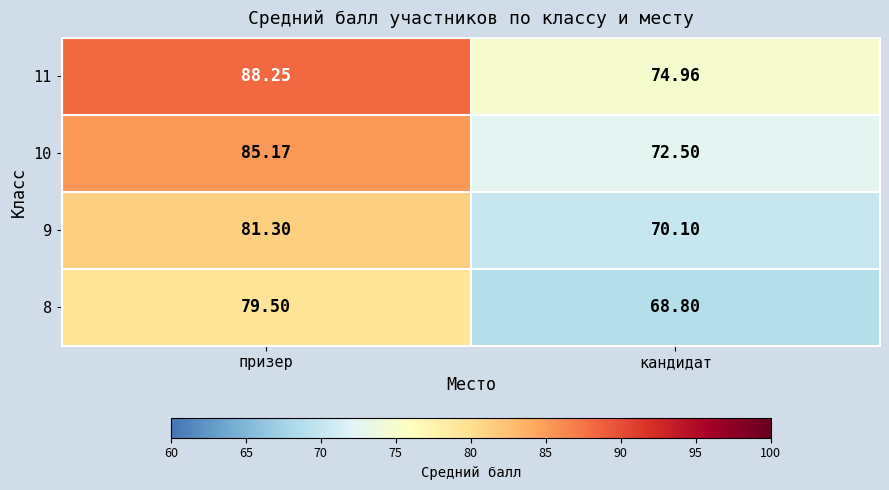

Which series changed the most between призер and кандидат?

11